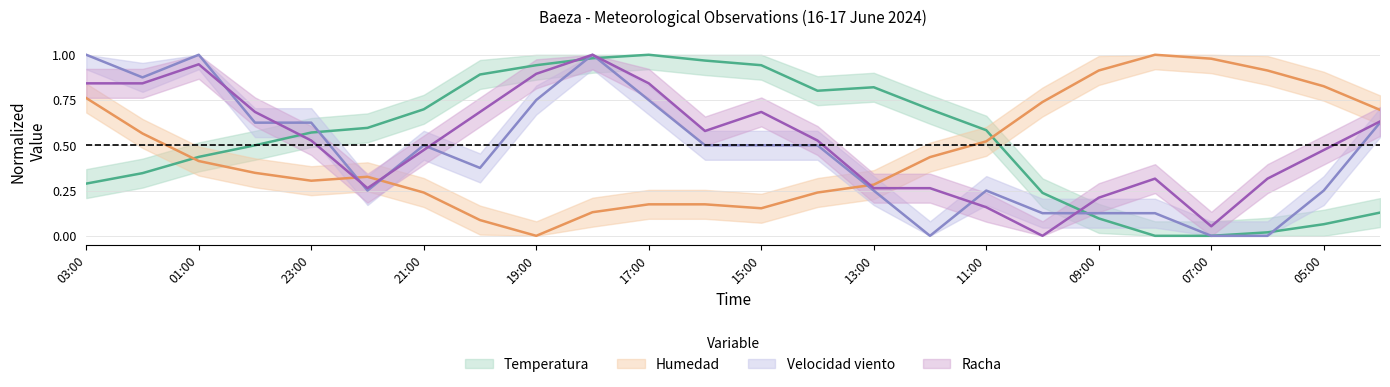

Where is the first local maximum for Temperatura?

17:00